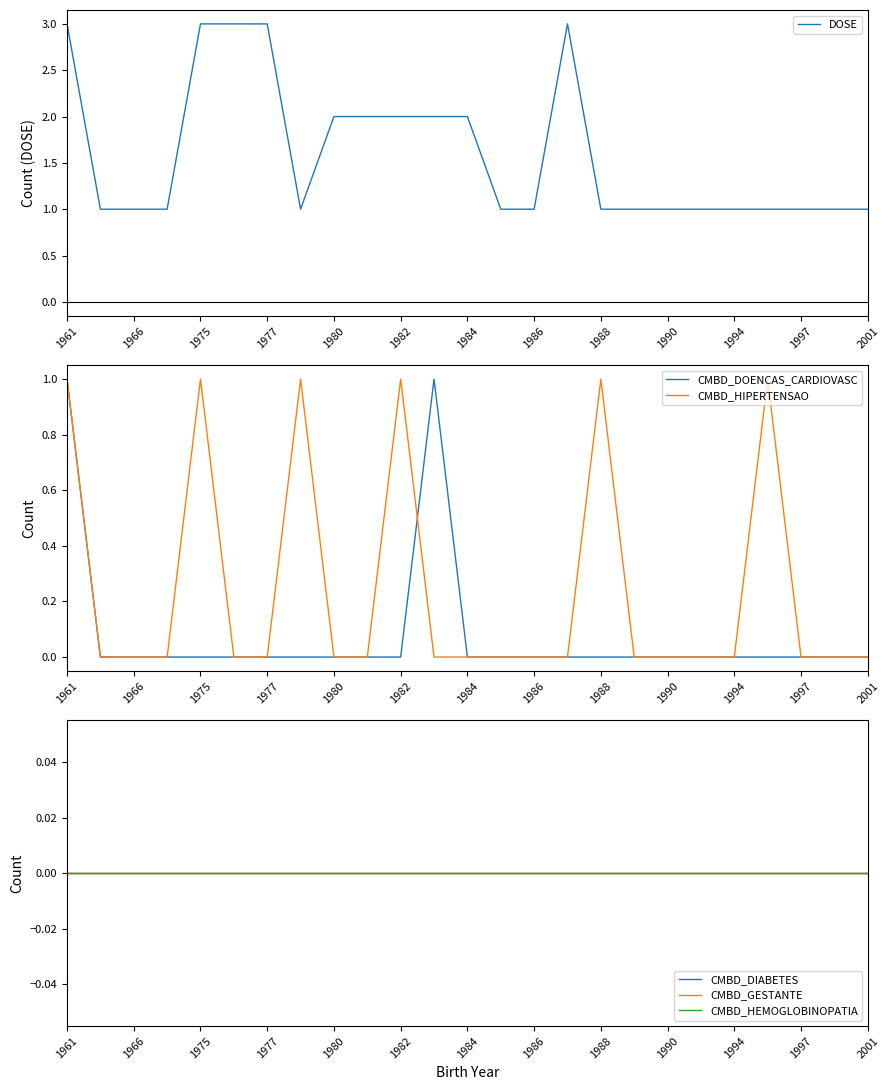

Is it true that DOSE equals 1 at 1988?

True